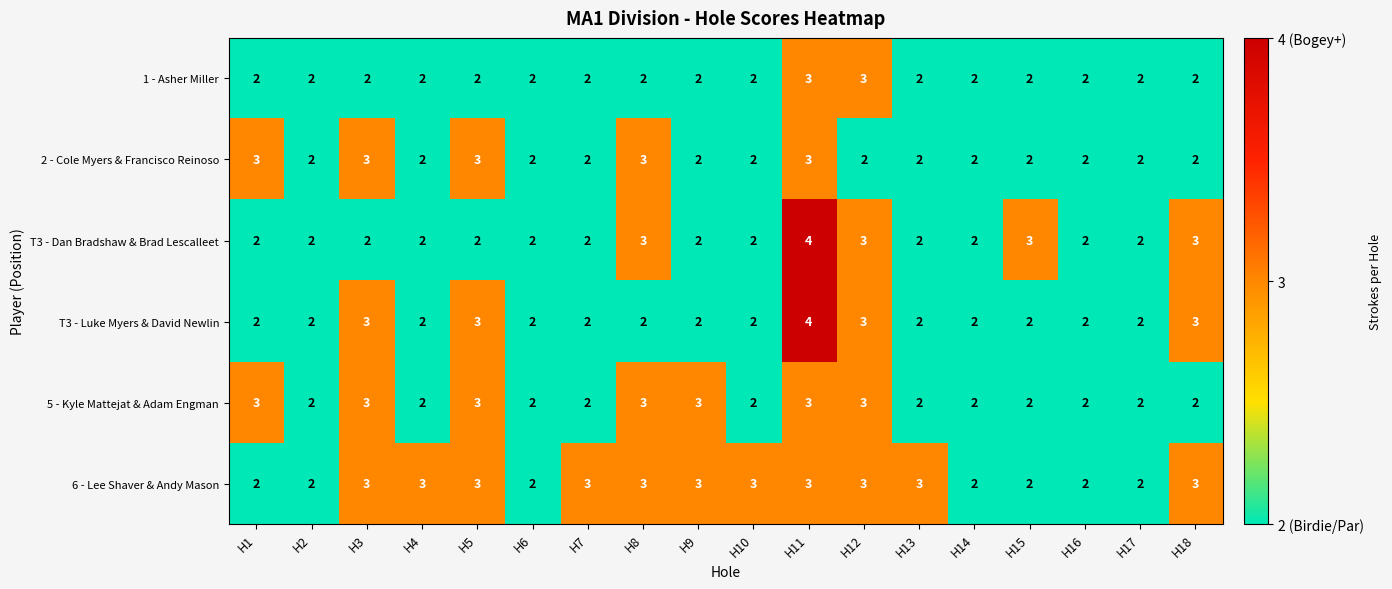

At which category is the sum across all series the highest?

H11